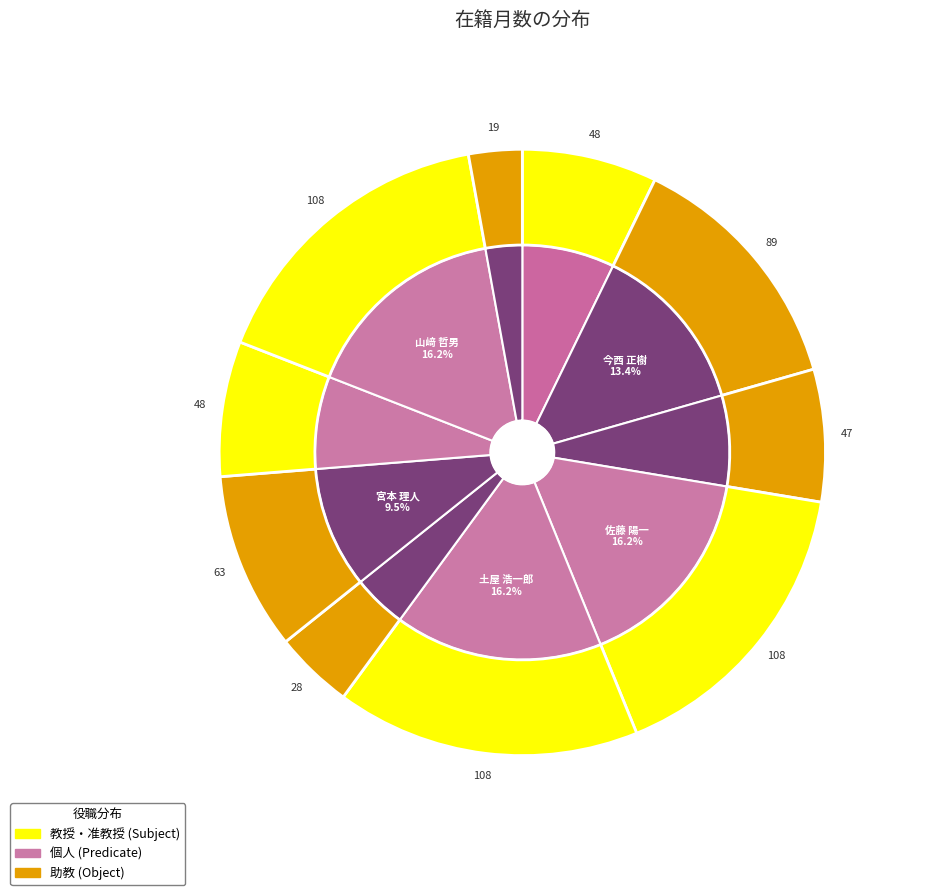

What is the total percentage of 今西 正樹 and 片山 将一?

20.4%